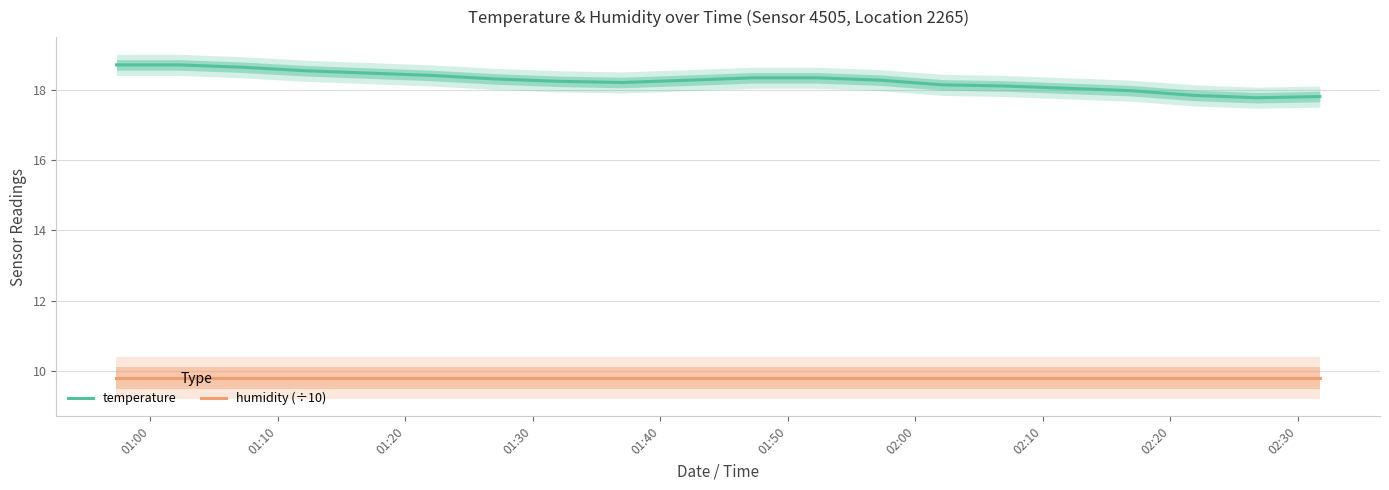

What is the total value across all series at 01:00?

28.5